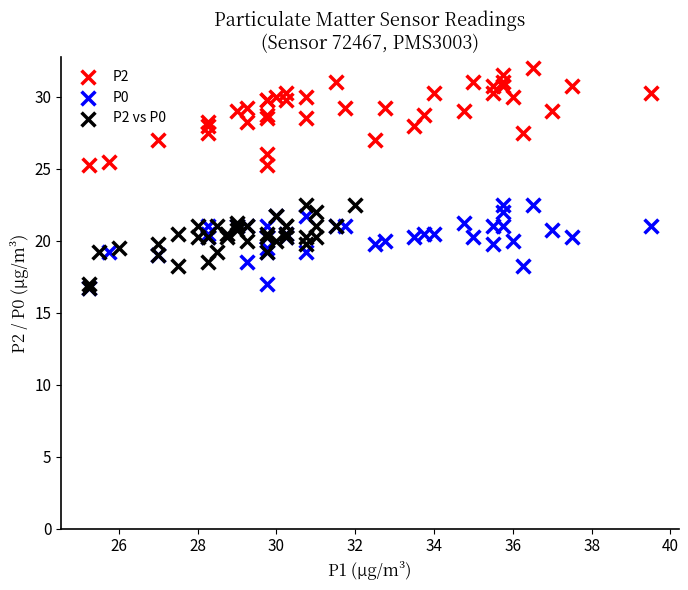

What are all the series names shown in the legend?

P2, P0, P2 vs P0